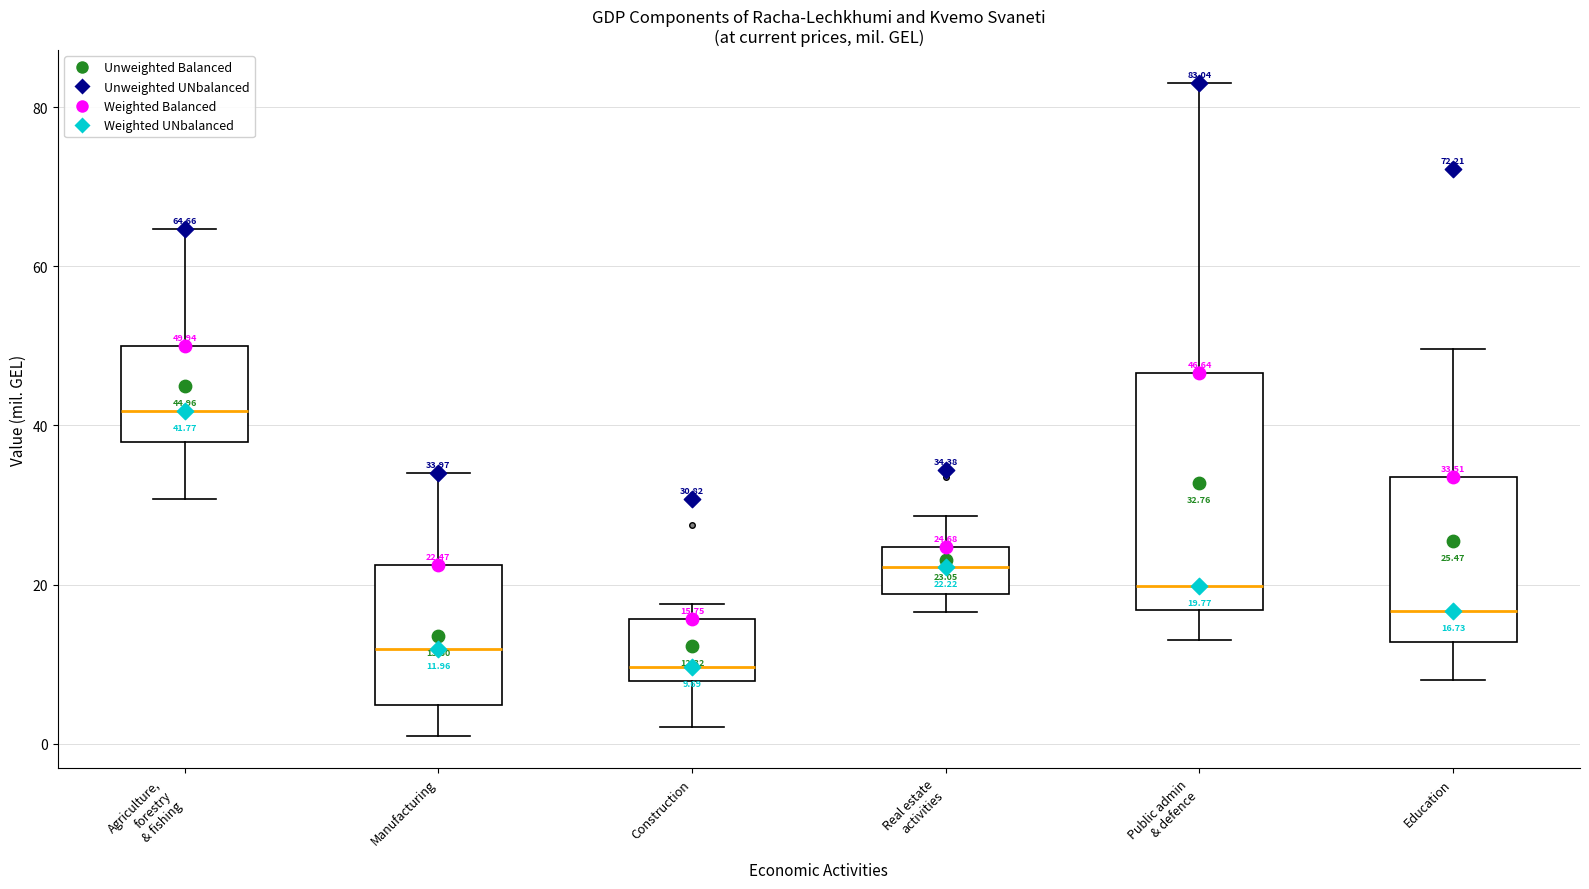

Comparing the boxes themselves (not the whiskers), which one is the tallest?

Public admin & defence